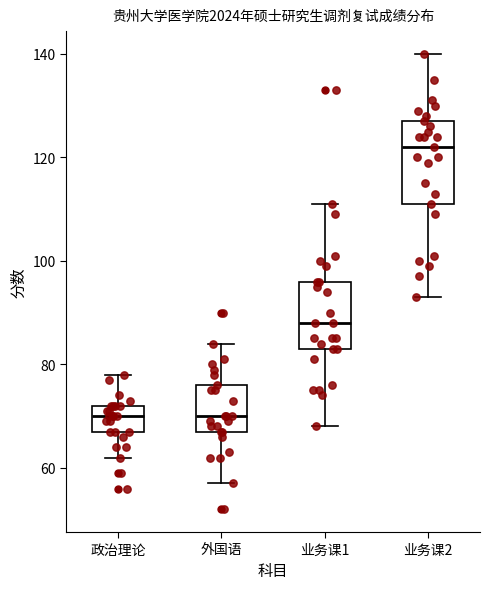

Where is the upper edge of the box for 政治理论 on the y-axis? The values are not printed on the chart, so give them approximately, as read against the axis.

72